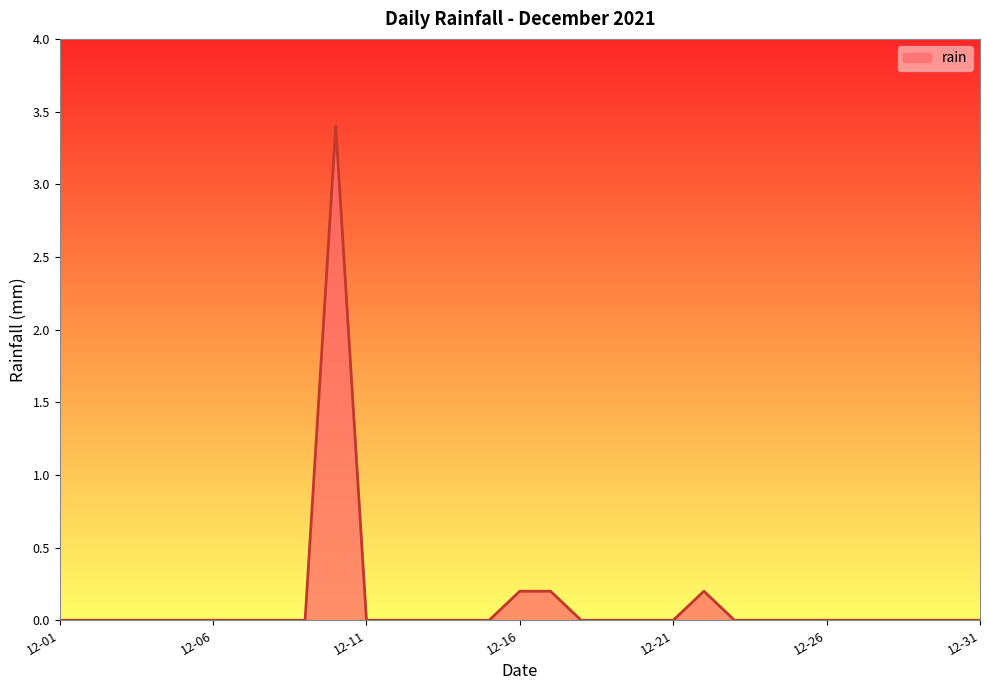

What is the difference between the maximum and minimum values?

3.4